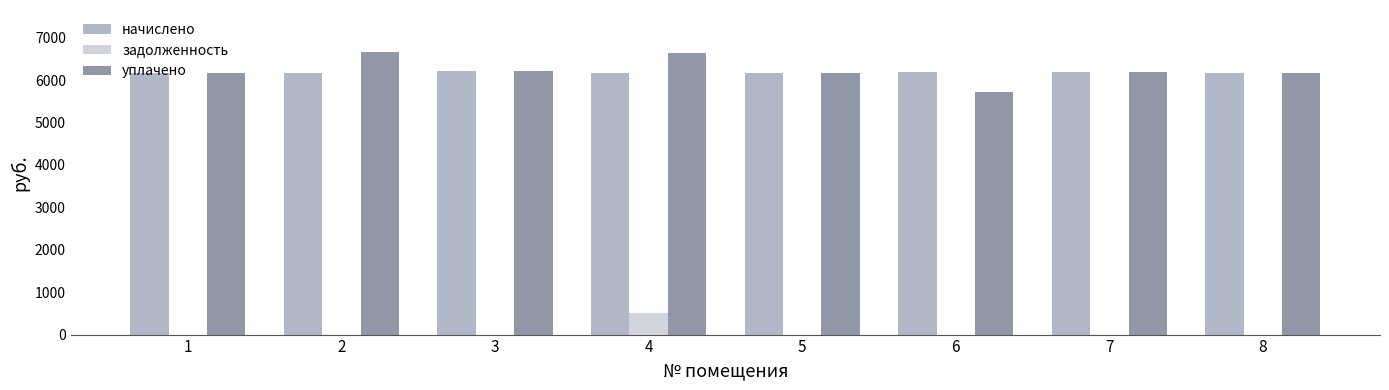

How many distinct data groups are displayed?

3